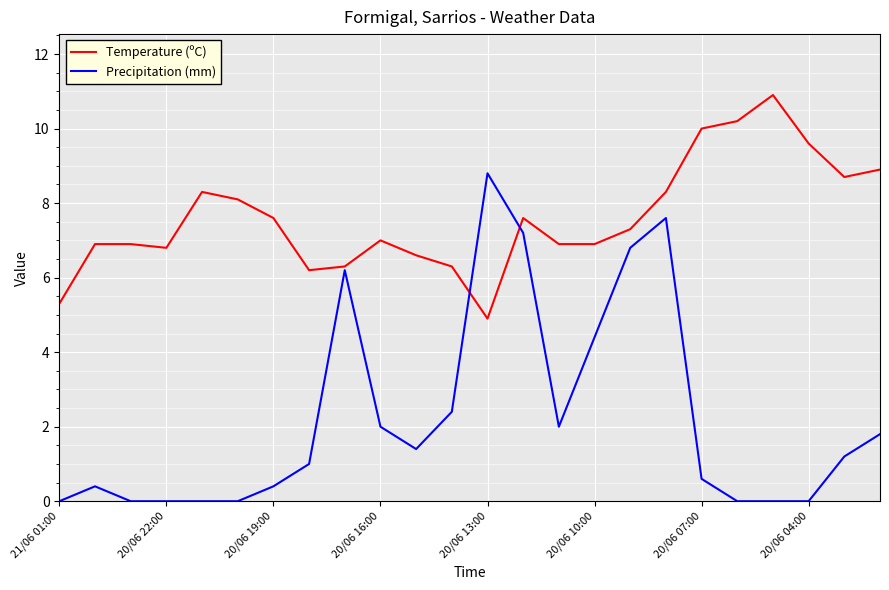

Count the number of categories in the chart.

24